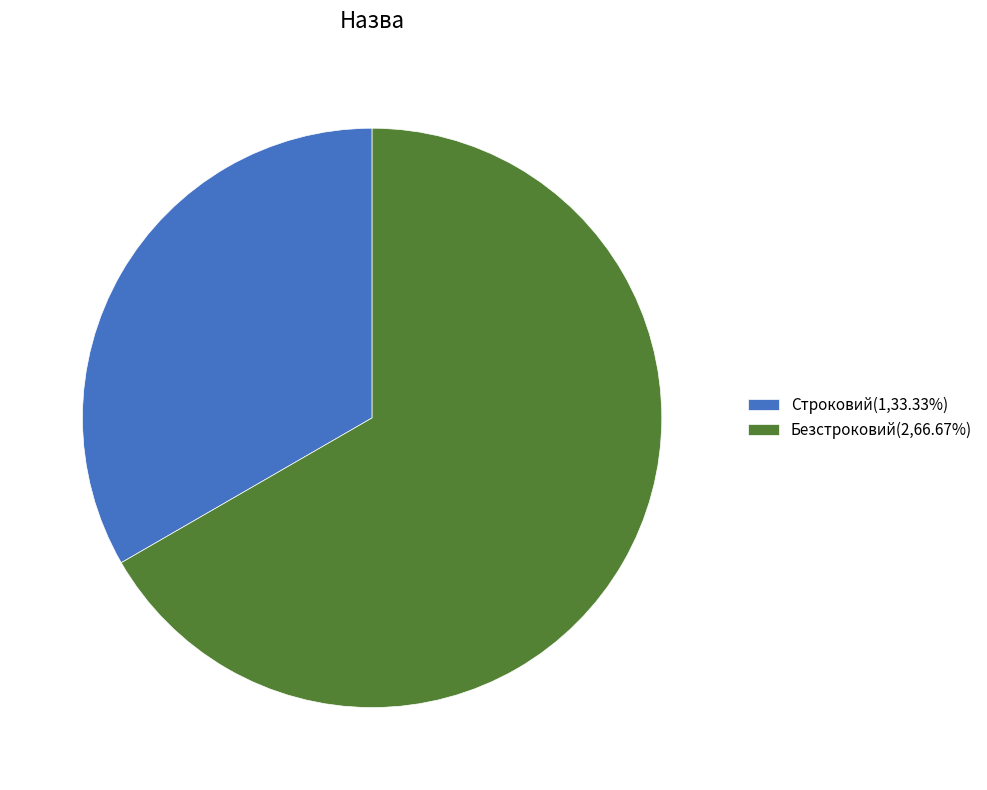

Does Безстроковий represent more than half of the total?

Yes